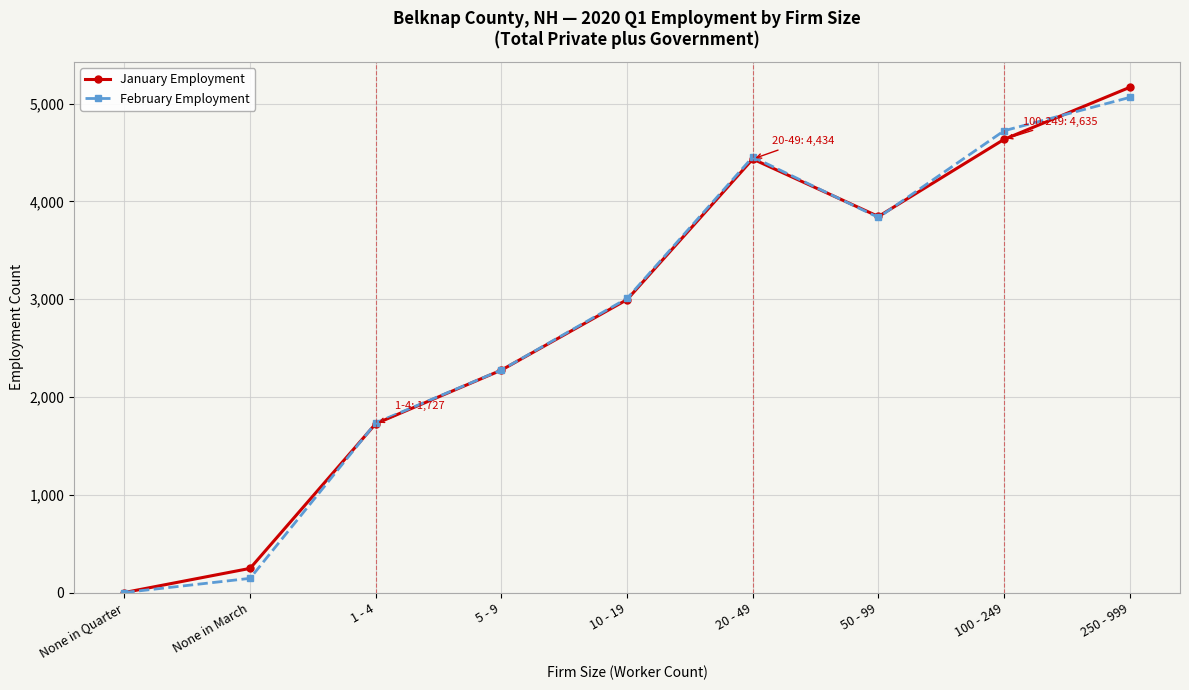

True or false: January Employment has more than 1 points higher than both neighbors.

False